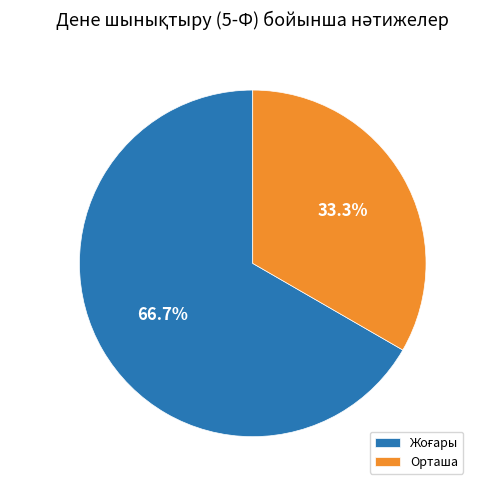

Is there any slice that represents more than half of the pie?

Yes